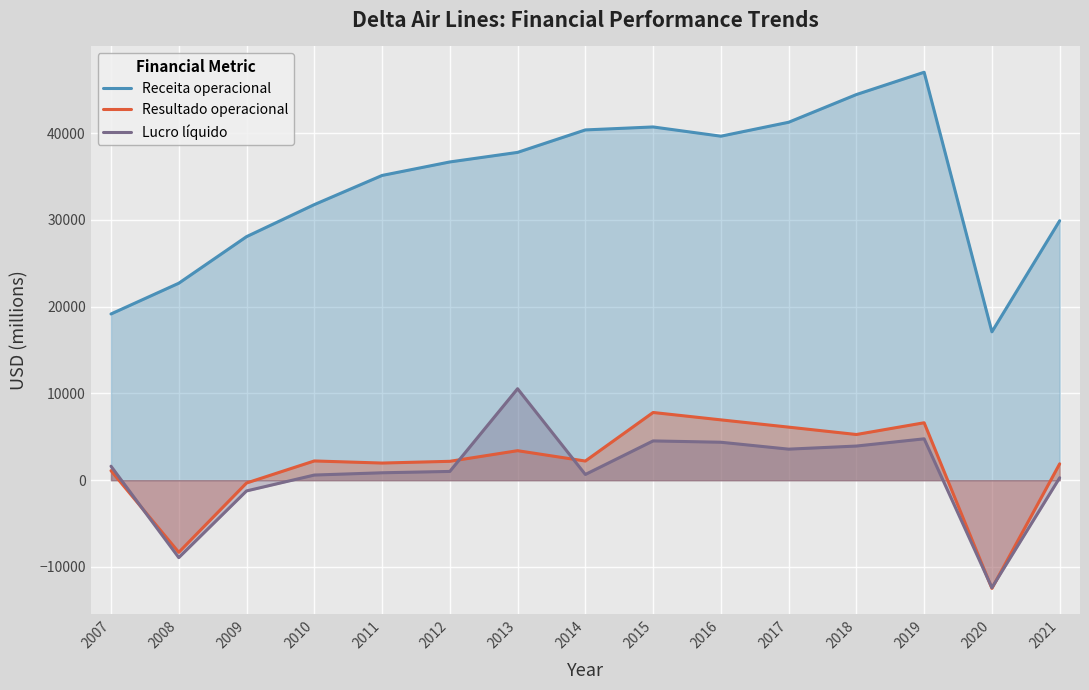

Reading left to right, transcribe all the data shown in this chart.

Receita operacional: 2007=19154	2008=22697	2009=28063	2010=31755	2011=35115	2012=36670	2013=37773	2014=40362	2015=40704	2016=39639	2017=41244	2018=44438	2019=47007	2020=17095	2021=29899
Resultado operacional: 2007=1096	2008=-8314	2009=-324	2010=2217	2011=1975	2012=2175	2013=3400	2014=2206	2015=7802	2016=6952	2017=6114	2018=5264	2019=6618	2020=-12469	2021=1886
Lucro líquido: 2007=1612	2008=-8922	2009=-1237	2010=593	2011=854	2012=1009	2013=10540	2014=659	2015=4526	2016=4373	2017=3577	2018=3935	2019=4767	2020=-12385	2021=280